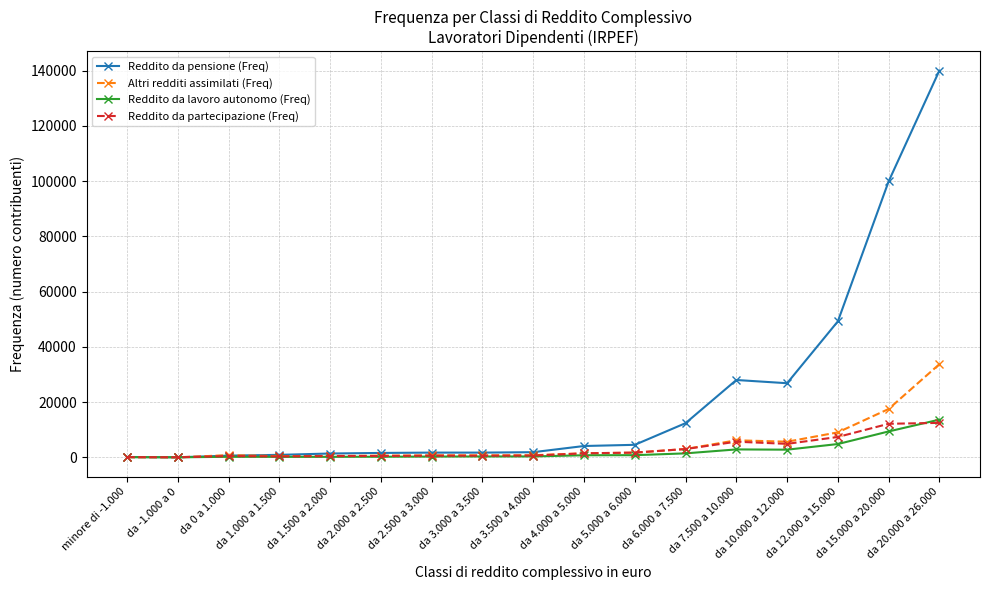

What is the highest value of the Reddito da partecipazione (Freq) series?

12464